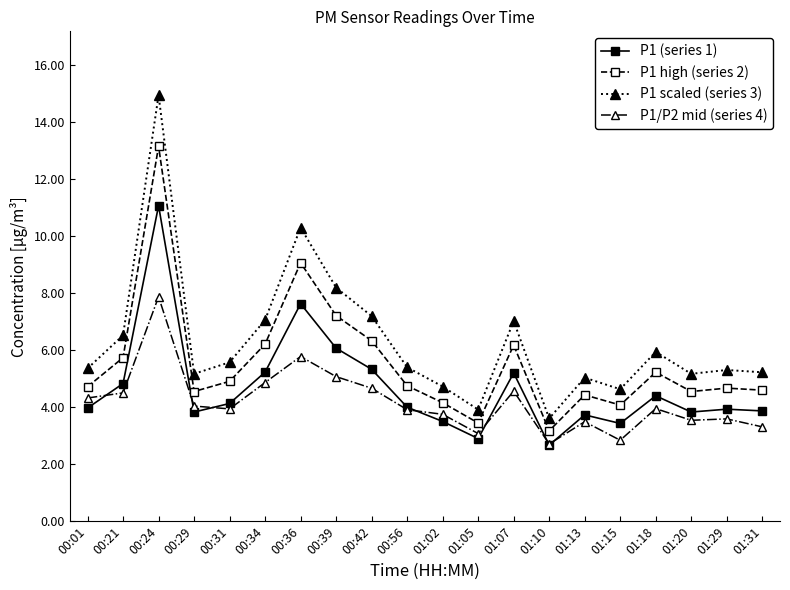

How many lines are shown in the chart?

4